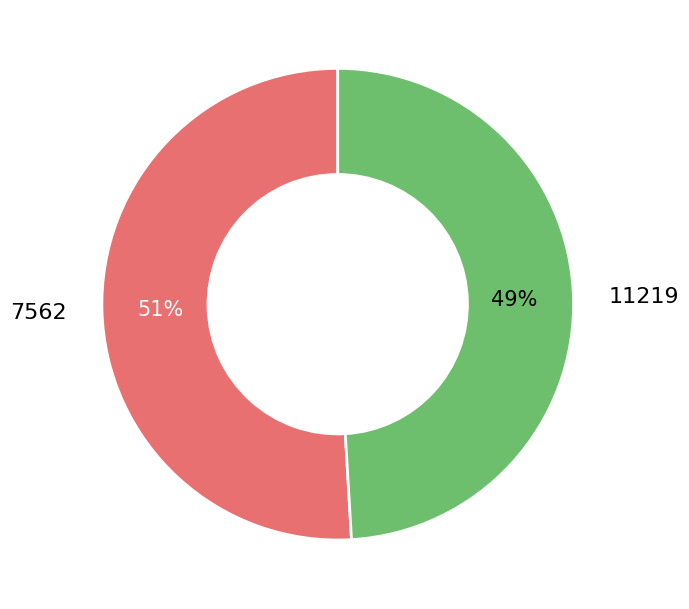

What percentage is the 7562 slice, to the nearest percent?

51%